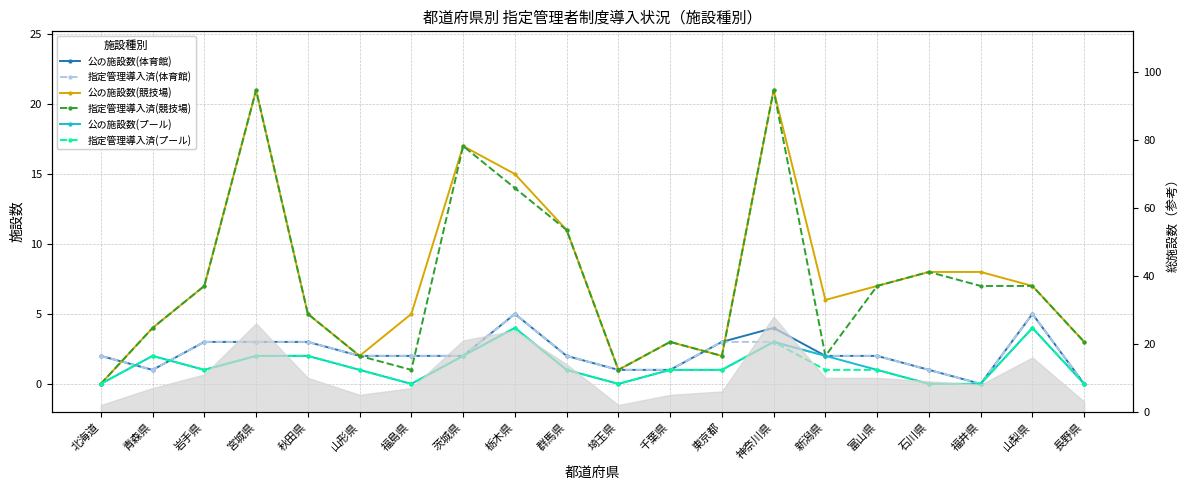

How many times do 指定管理導入済(競技場) and 公の施設数(体育館) cross each other?

4